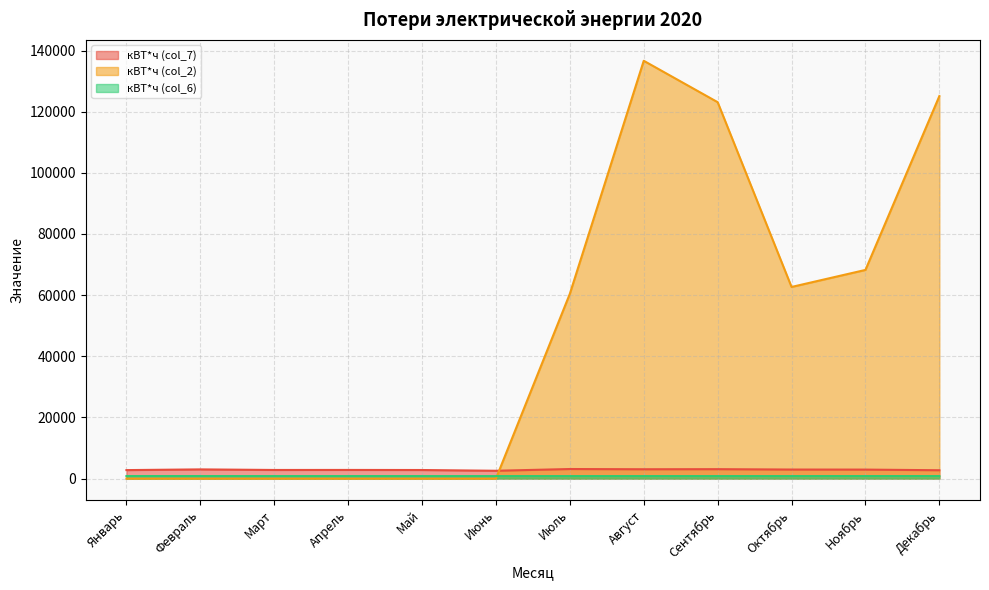

What are all the series names shown in the legend?

кВТ*ч (col_7), кВТ*ч (col_2), кВТ*ч (col_6)